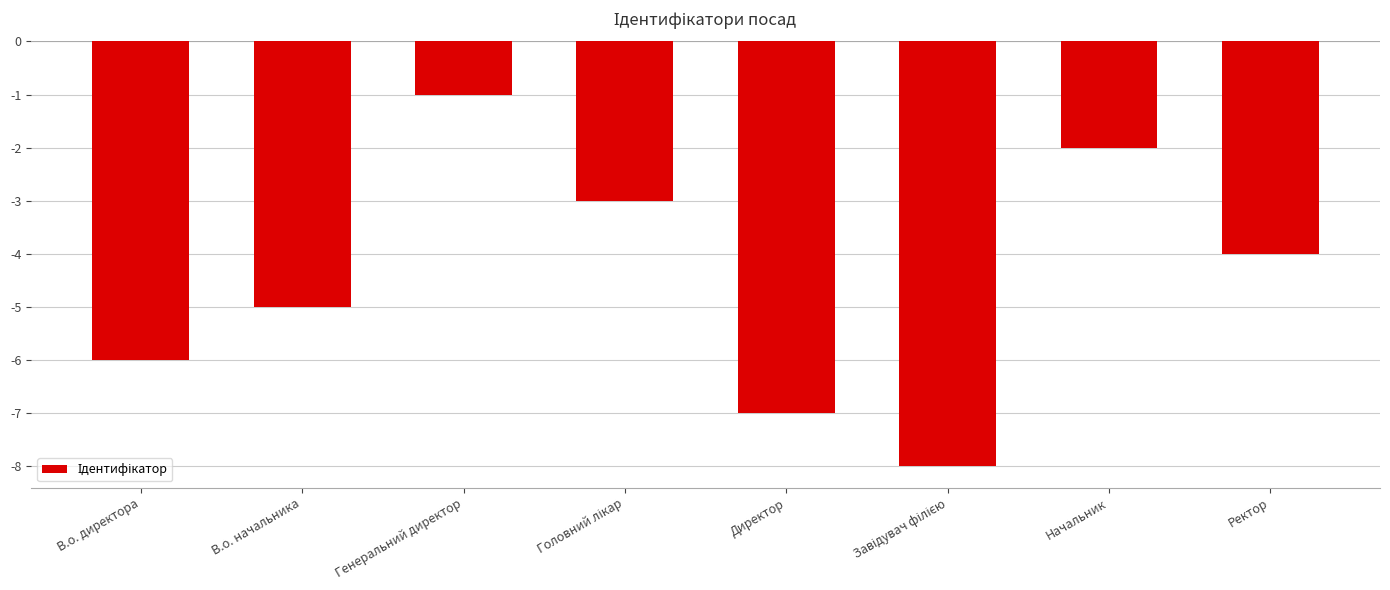

Reading left to right, extract all data points from this chart.

-6	-5	-1	-3	-7	-8	-2	-4